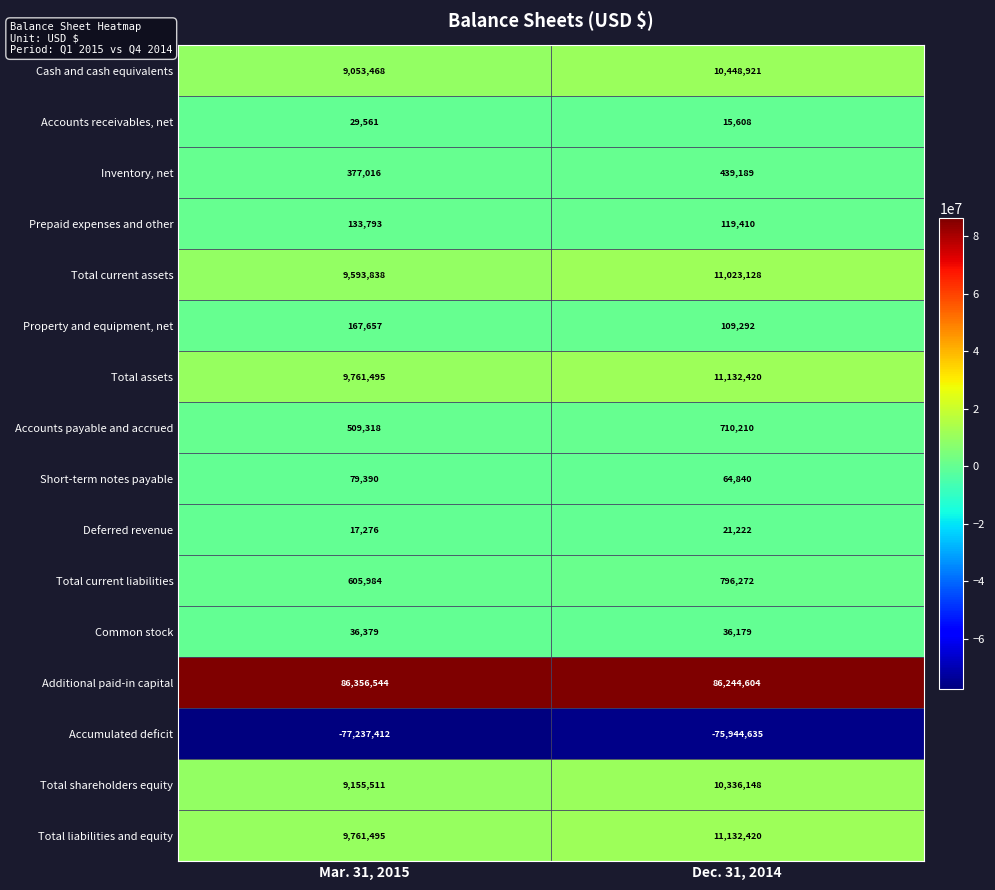

True or false: Total assets has a value of 9761495 at Mar. 31, 2015.

True